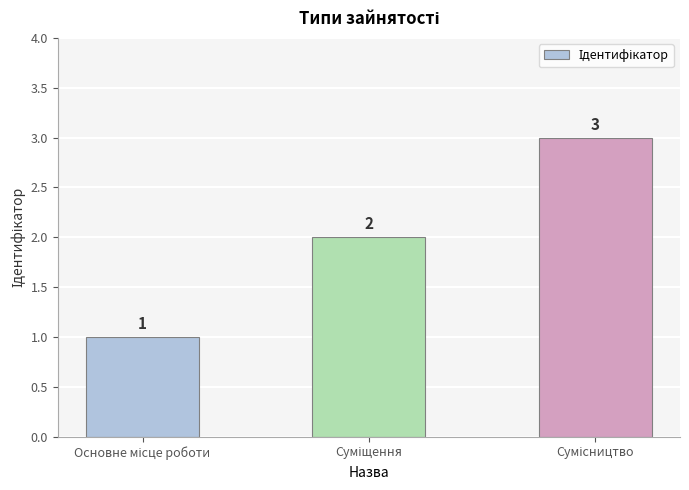

How many values are below 2?

1